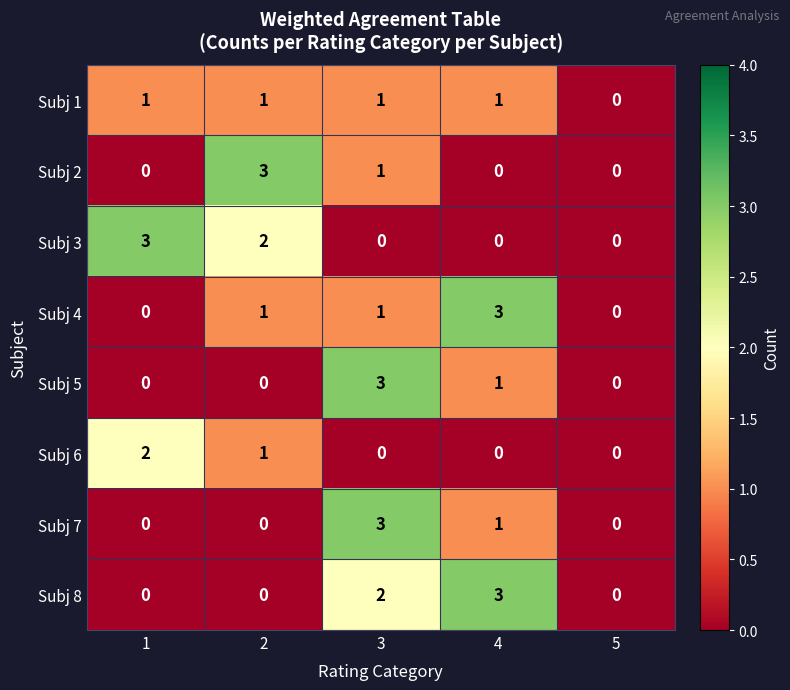

What is the maximum value shown in the chart?

3